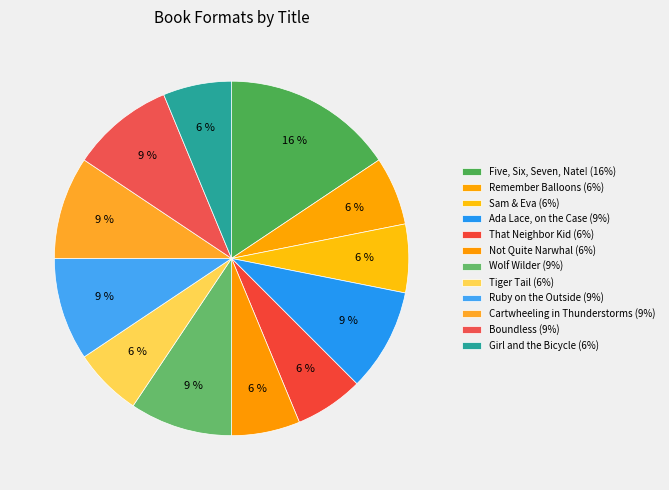

The Ada Lace, on the Case slice represents 21% of the pie. True or false?

False